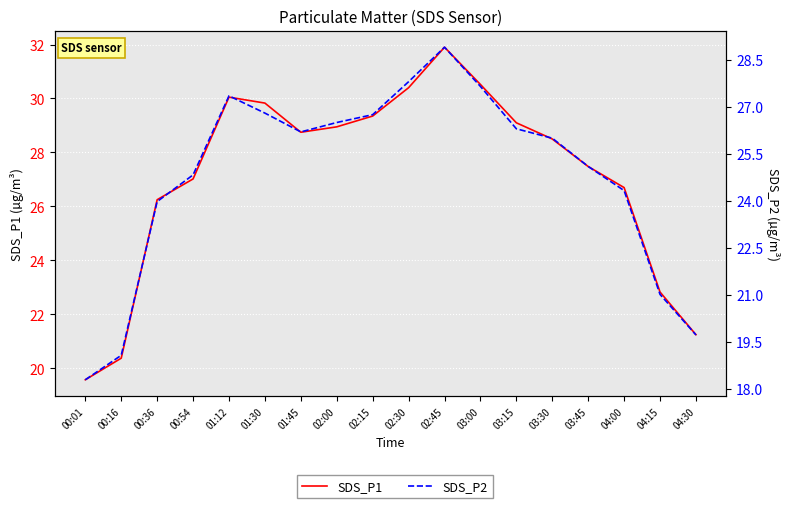

What is the difference between the SDS_P2 values at 02:15 and 00:54?

1.9